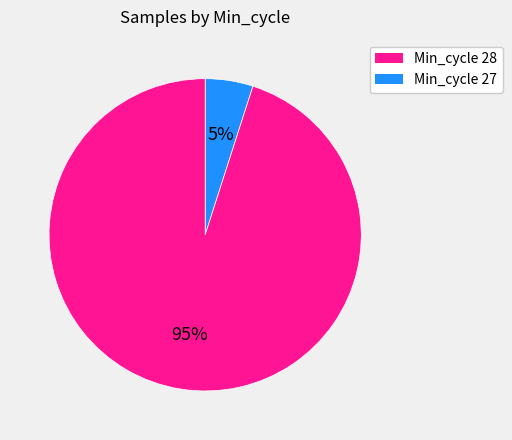

To the nearest percent, what is the average slice percentage?

50%